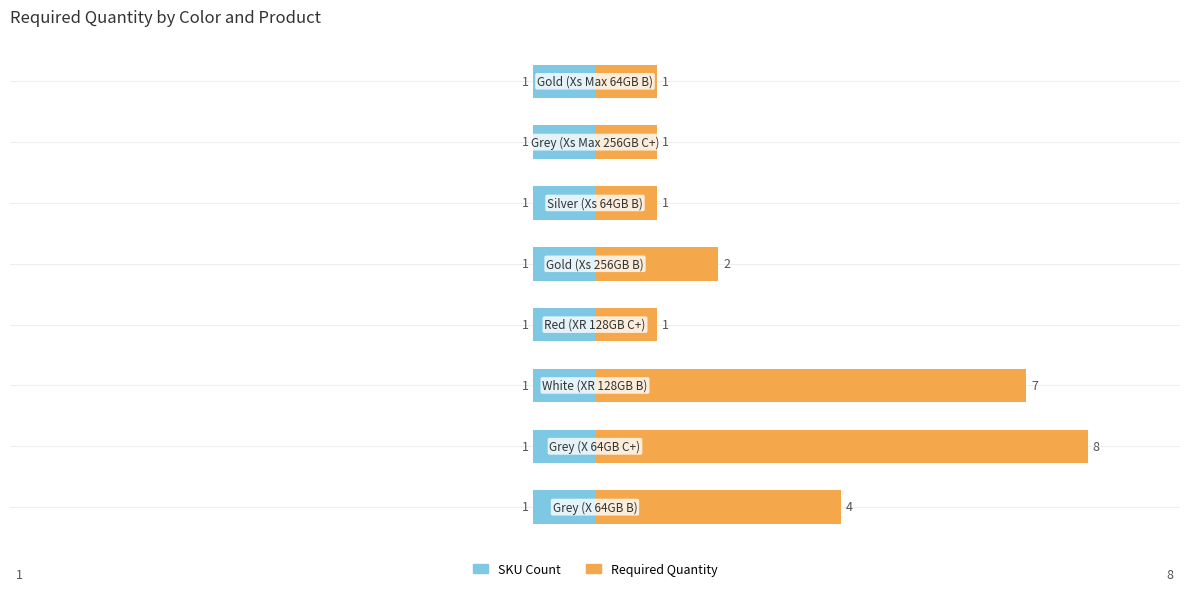

What is the greatest value displayed?

8.0